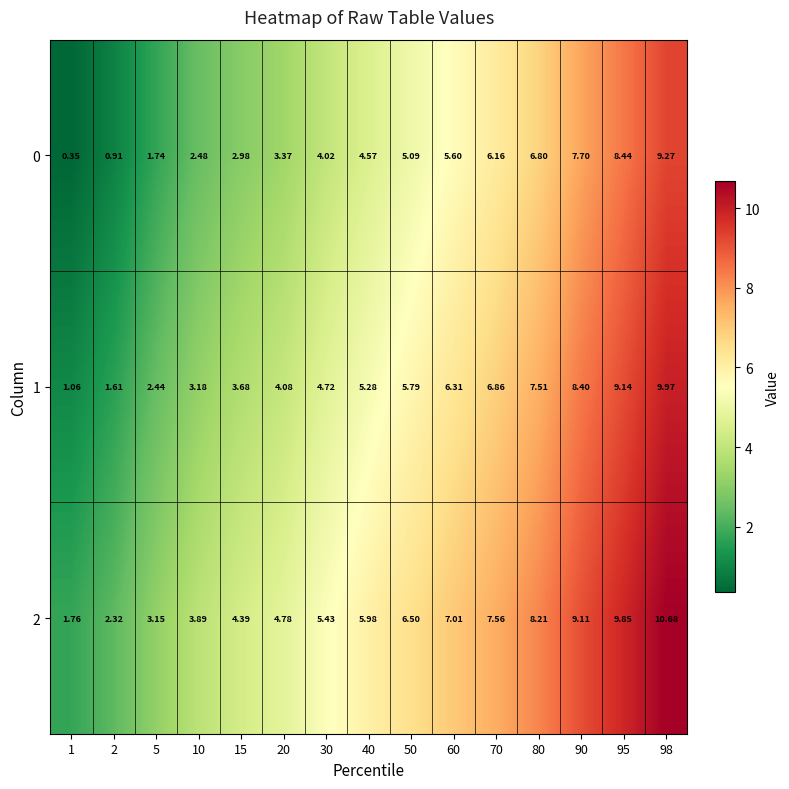

Is the value of 2 at 98 greater than the value of 1 at 90?

Yes